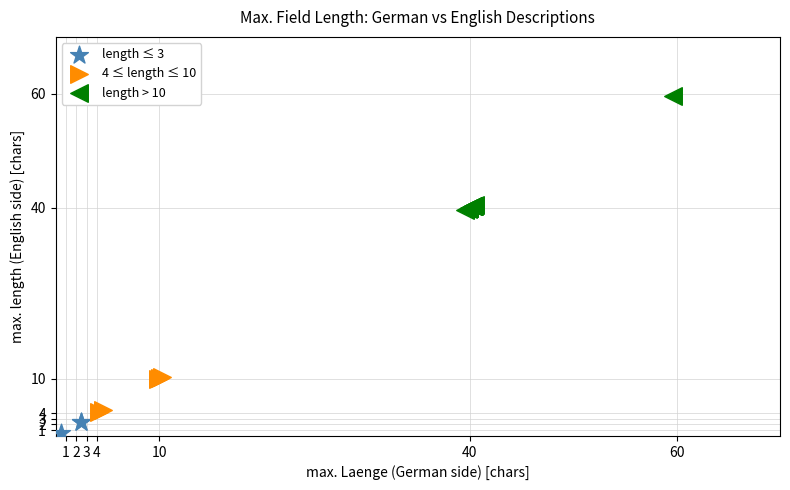

What are all the series names shown in the legend?

length ≤ 3, 4 ≤ length ≤ 10, length > 10